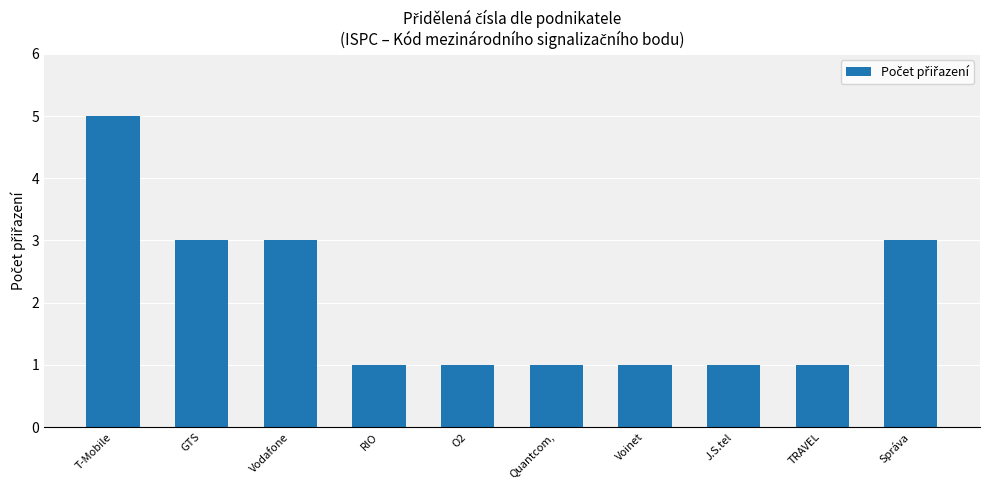

Reading left to right, extract all data points from this chart.

5	3	3	1	1	1	1	1	1	3